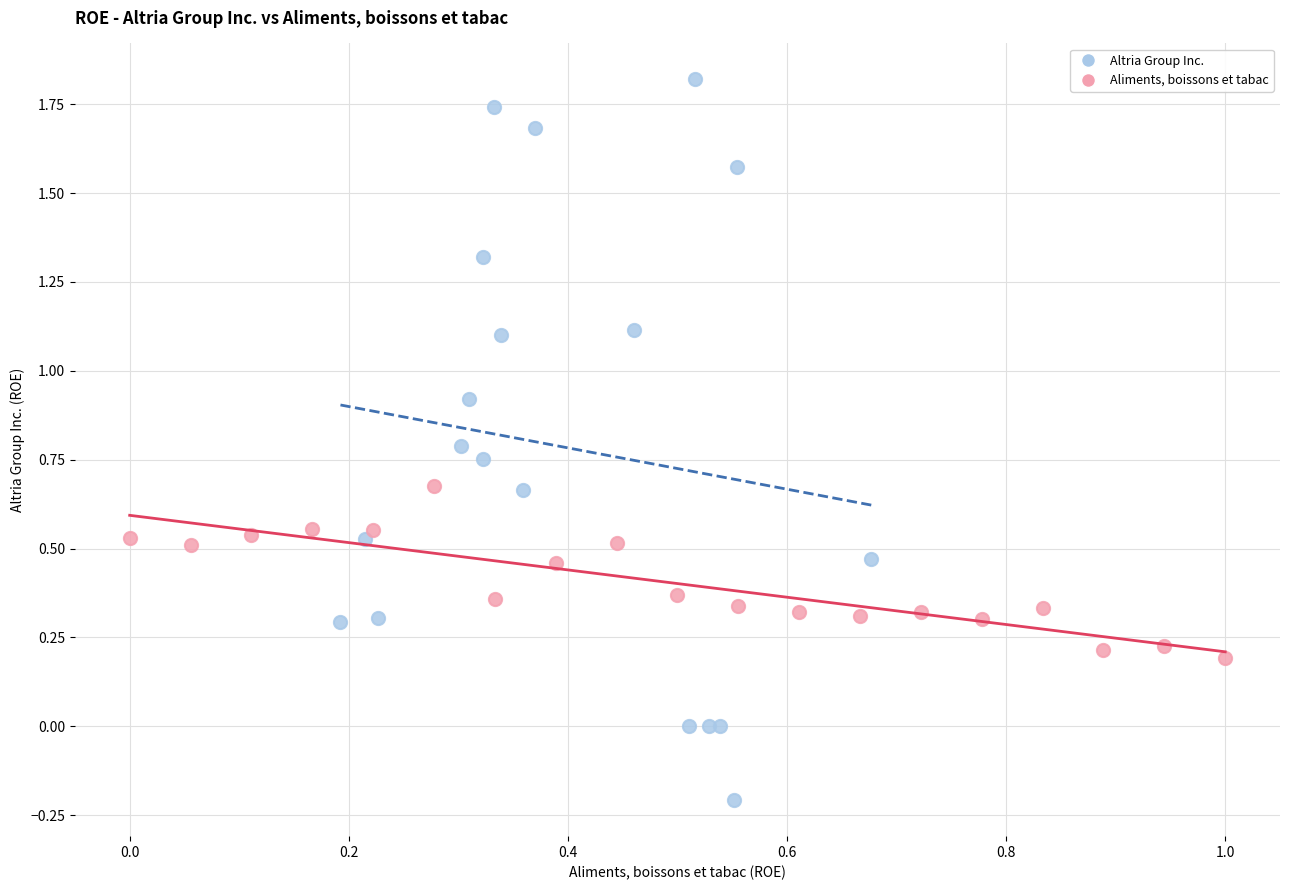

Which series contains the highest Y value?

Altria Group Inc.